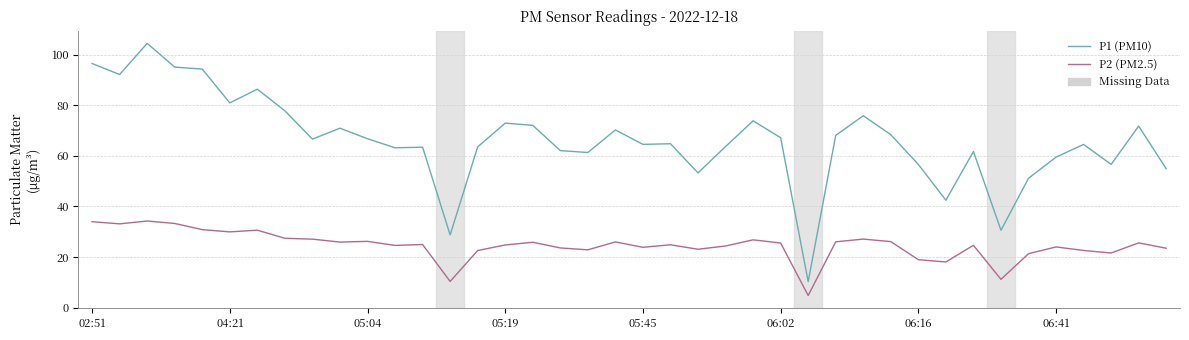

What is the minimum value shown in the chart?

4.8